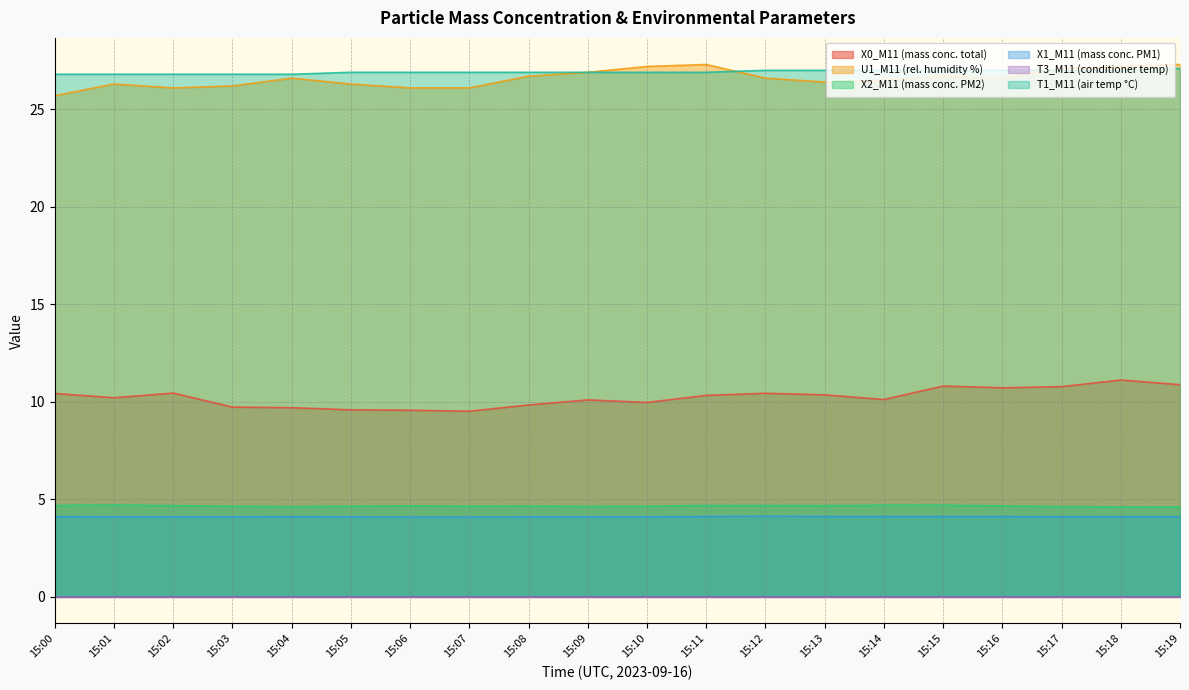

How many data points in U1_M11 (rel. humidity %) are above 26?

19